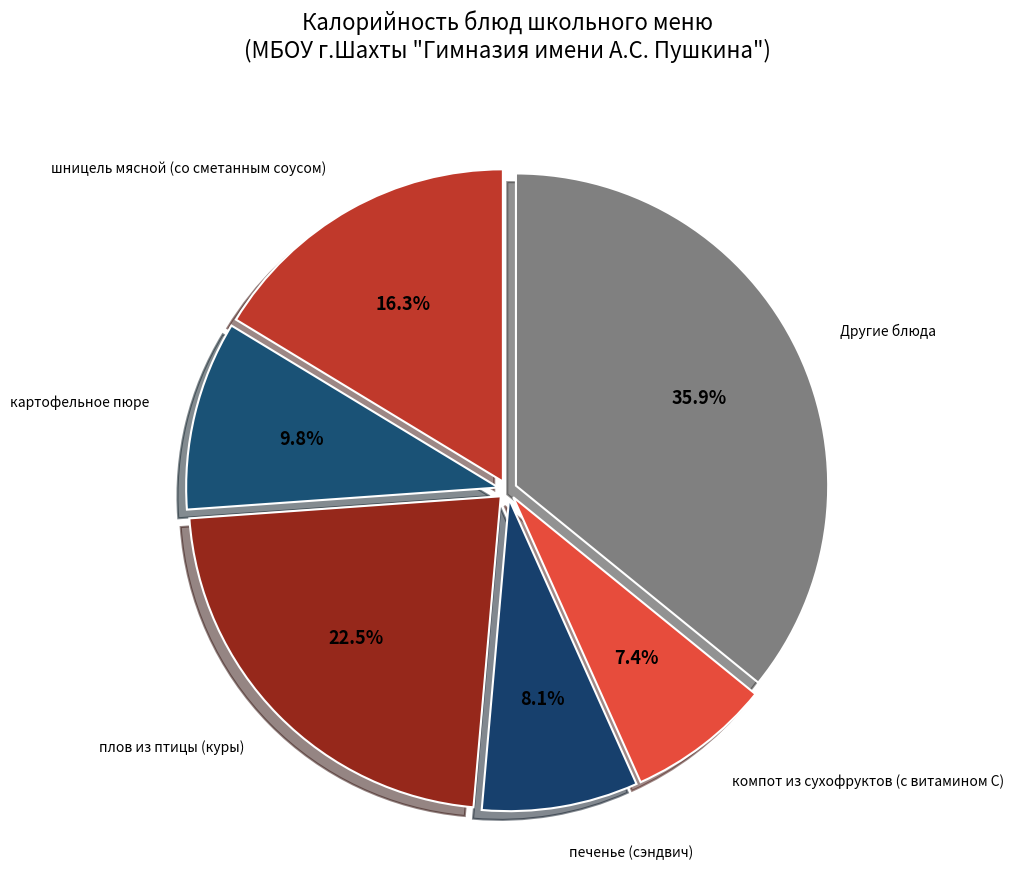

How many segments does this pie chart have?

6